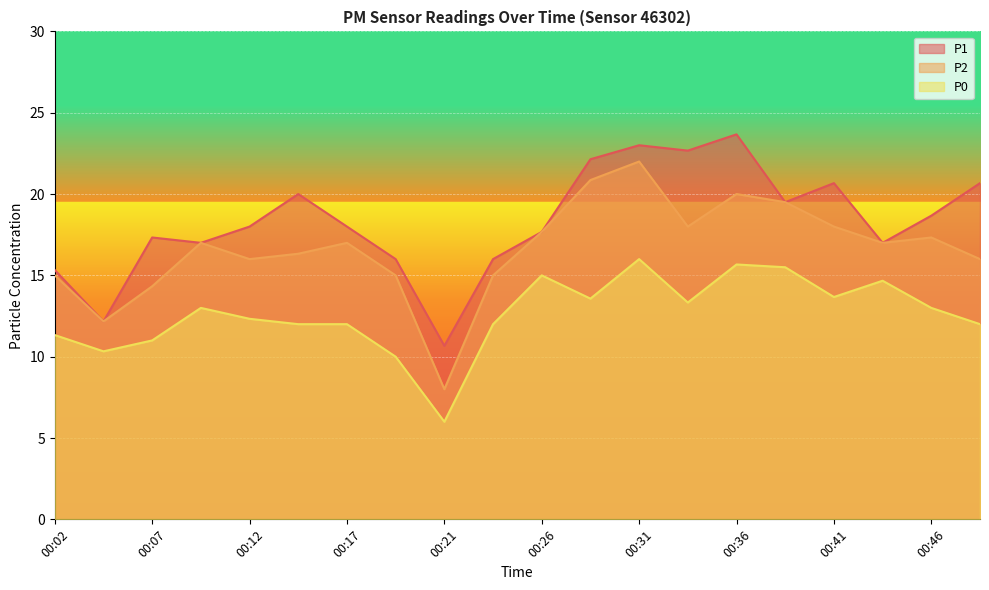

What is the value of the P0 point at the 13th from the left?

16.0